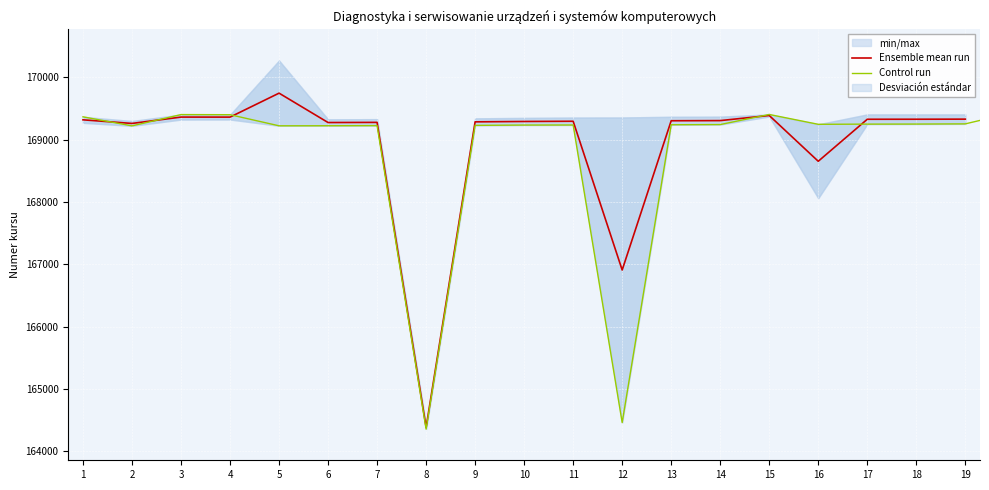

Between 12 and 4, which is larger?

4